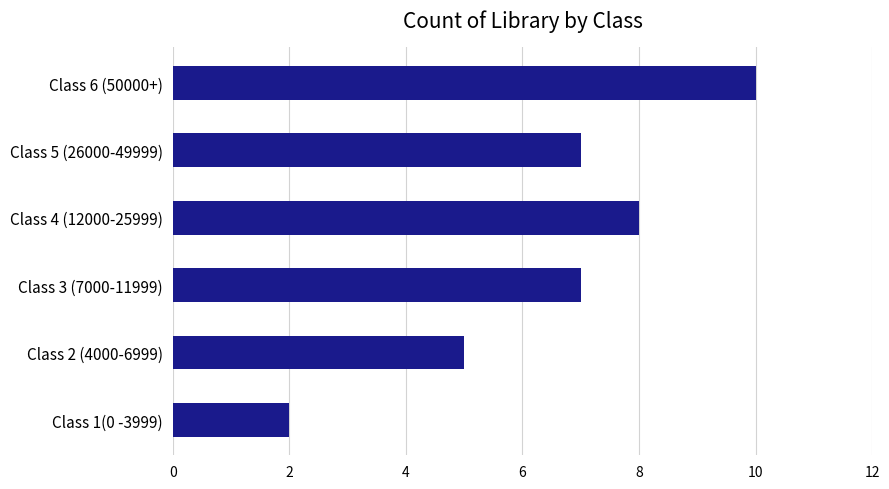

Which category has the lowest value across all series?

Class 1(0 -3999)